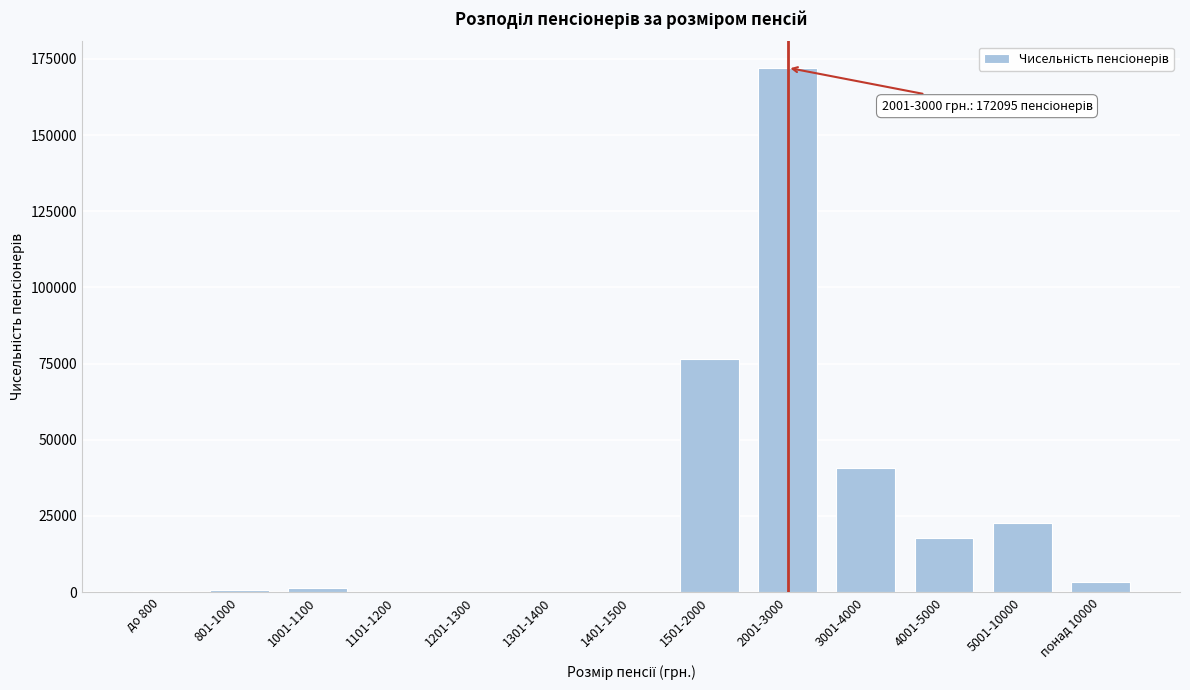

What is the change in value from 2001-3000 to 4001-5000?

-154237